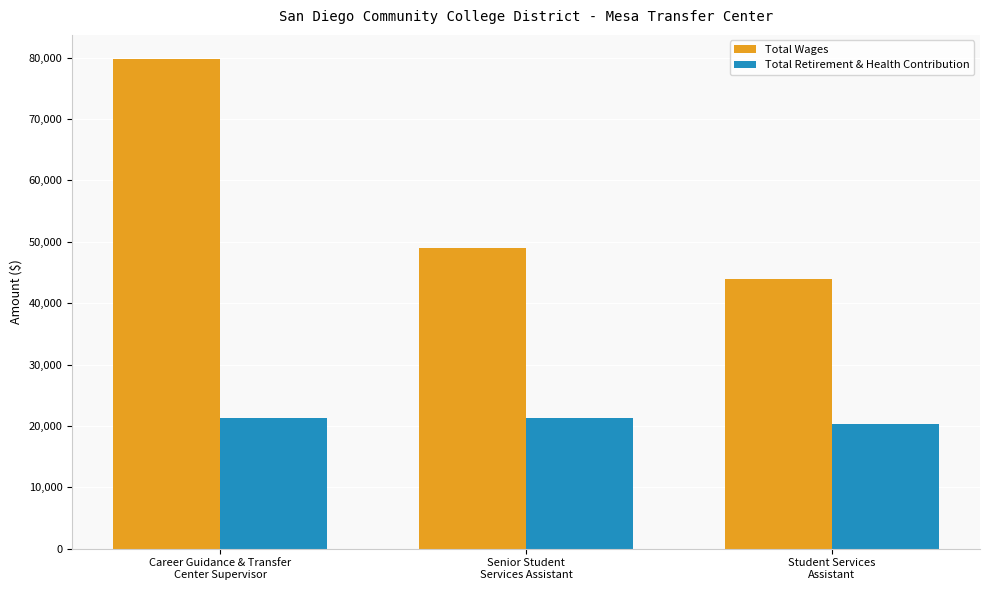

Rank the series by their maximum value, from highest to lowest.

Total Wages, Total Retirement & Health Contribution